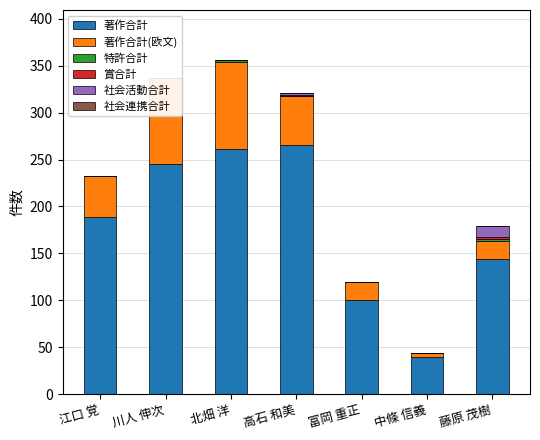

Reading left to right, what are all the values shown in this chart?

著作合計: 江口 覚=189	川人 伸次=245	北畑 洋=261	高石 和美=266	富岡 重正=100	中條 信義=39	藤原 茂樹=144
著作合計(欧文): 江口 覚=43	川人 伸次=92	北畑 洋=93	高石 和美=52	富岡 重正=19	中條 信義=5	藤原 茂樹=19
特許合計: 江口 覚=0	川人 伸次=0	北畑 洋=2	高石 和美=0	富岡 重正=0	中條 信義=0	藤原 茂樹=2
賞合計: 江口 覚=0	川人 伸次=0	北畑 洋=0	高石 和美=1	富岡 重正=0	中條 信義=0	藤原 茂樹=2
社会活動合計: 江口 覚=0	川人 伸次=0	北畑 洋=0	高石 和美=2	富岡 重正=0	中條 信義=0	藤原 茂樹=12
社会連携合計: 江口 覚=0	川人 伸次=0	北畑 洋=0	高石 和美=0	富岡 重正=0	中條 信義=0	藤原 茂樹=0